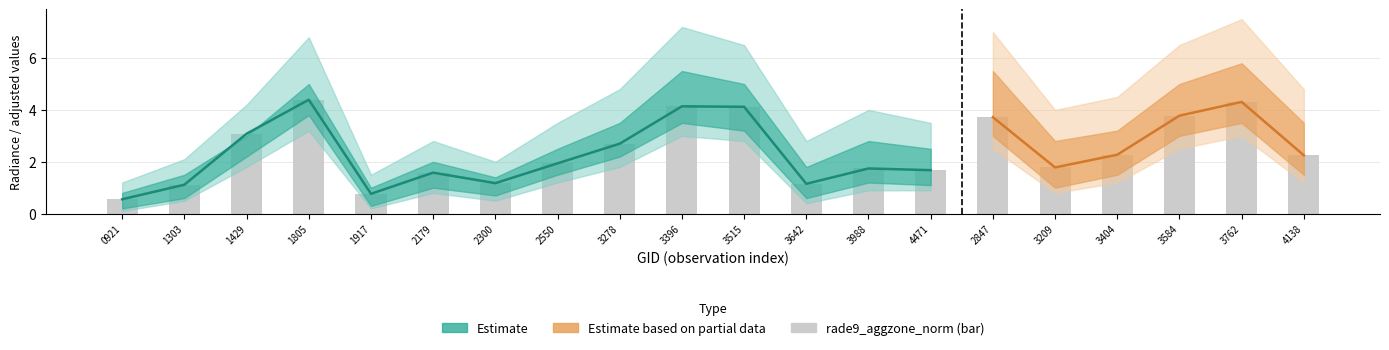

True or false: the data shows 2.2 at 4138.

True